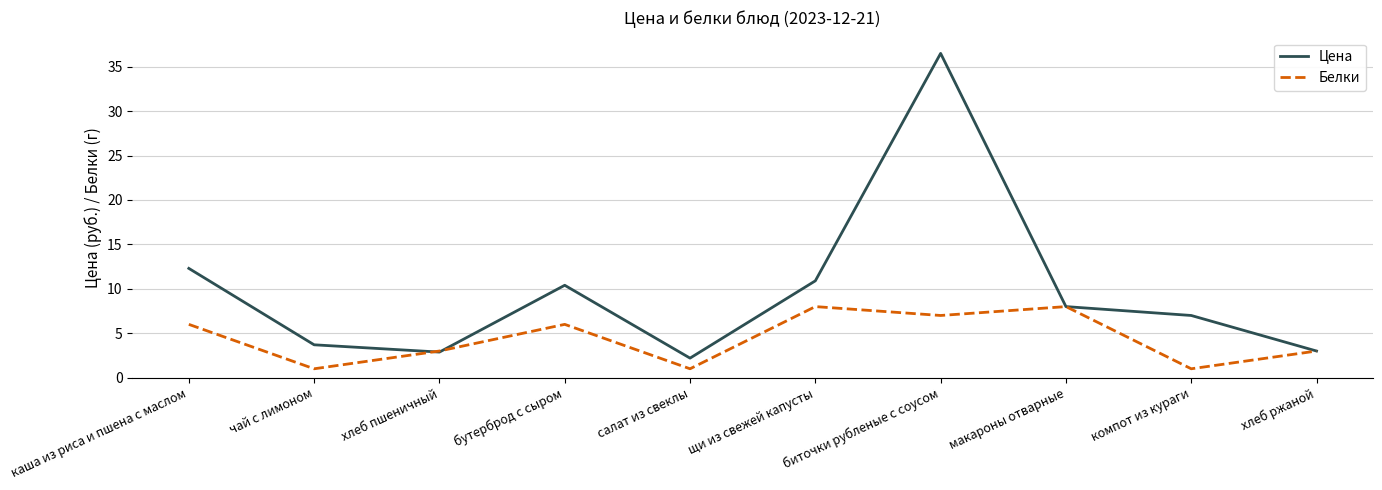

List the series in order of their peak value, highest first.

Цена, Белки